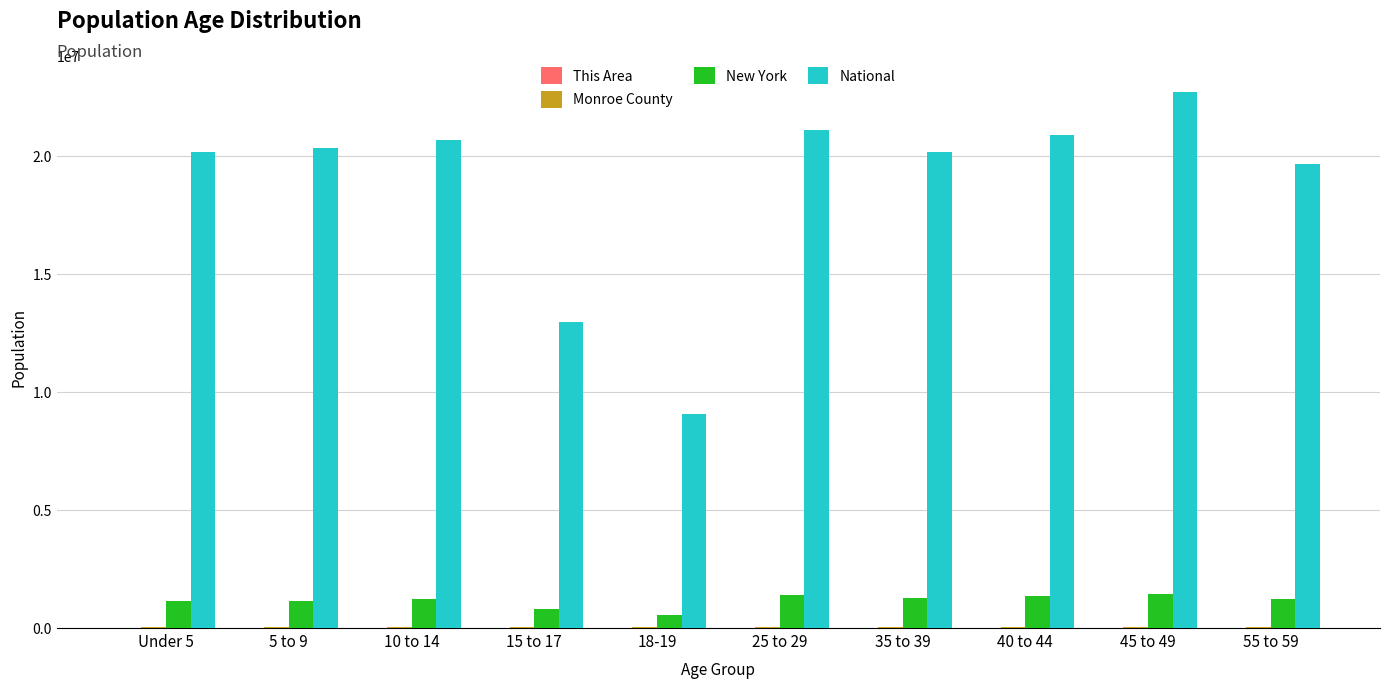

What is the difference between the New York values at 15 to 17 and 35 to 39?

460428